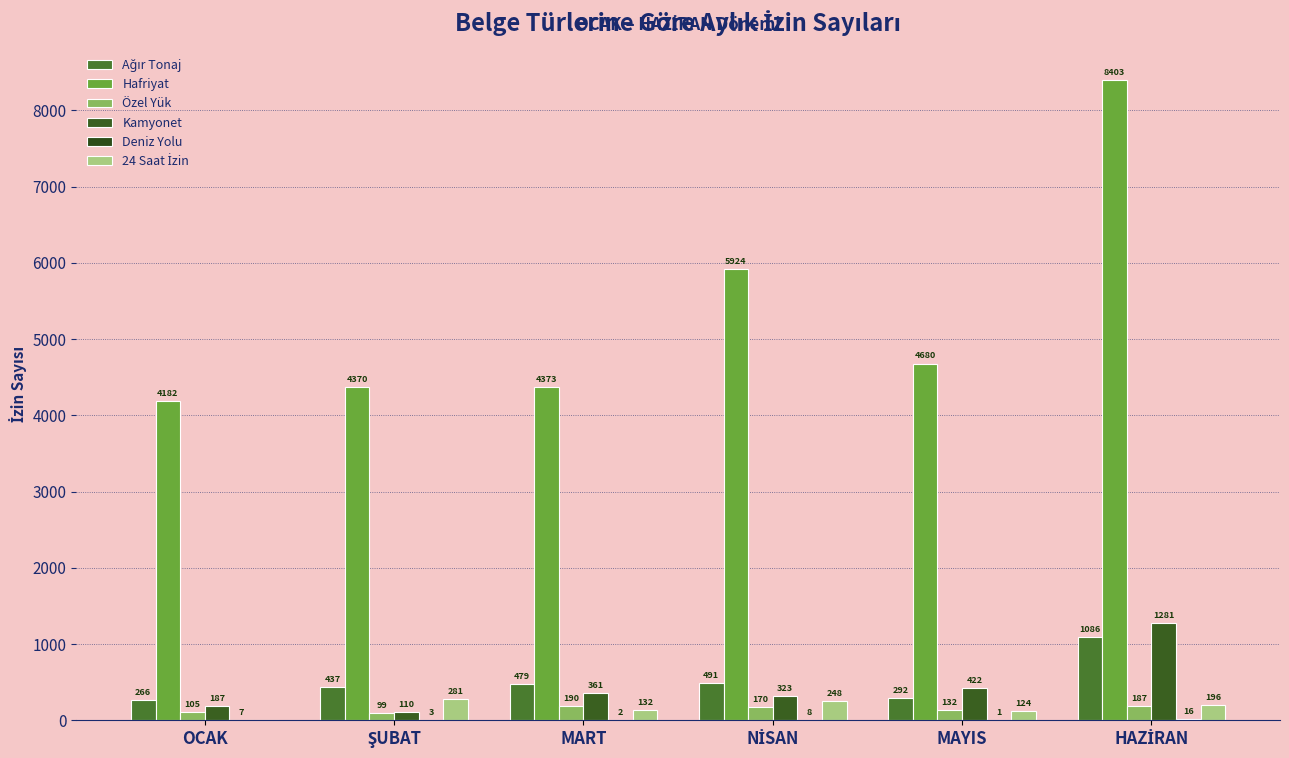

How many groups of bars are there?

6